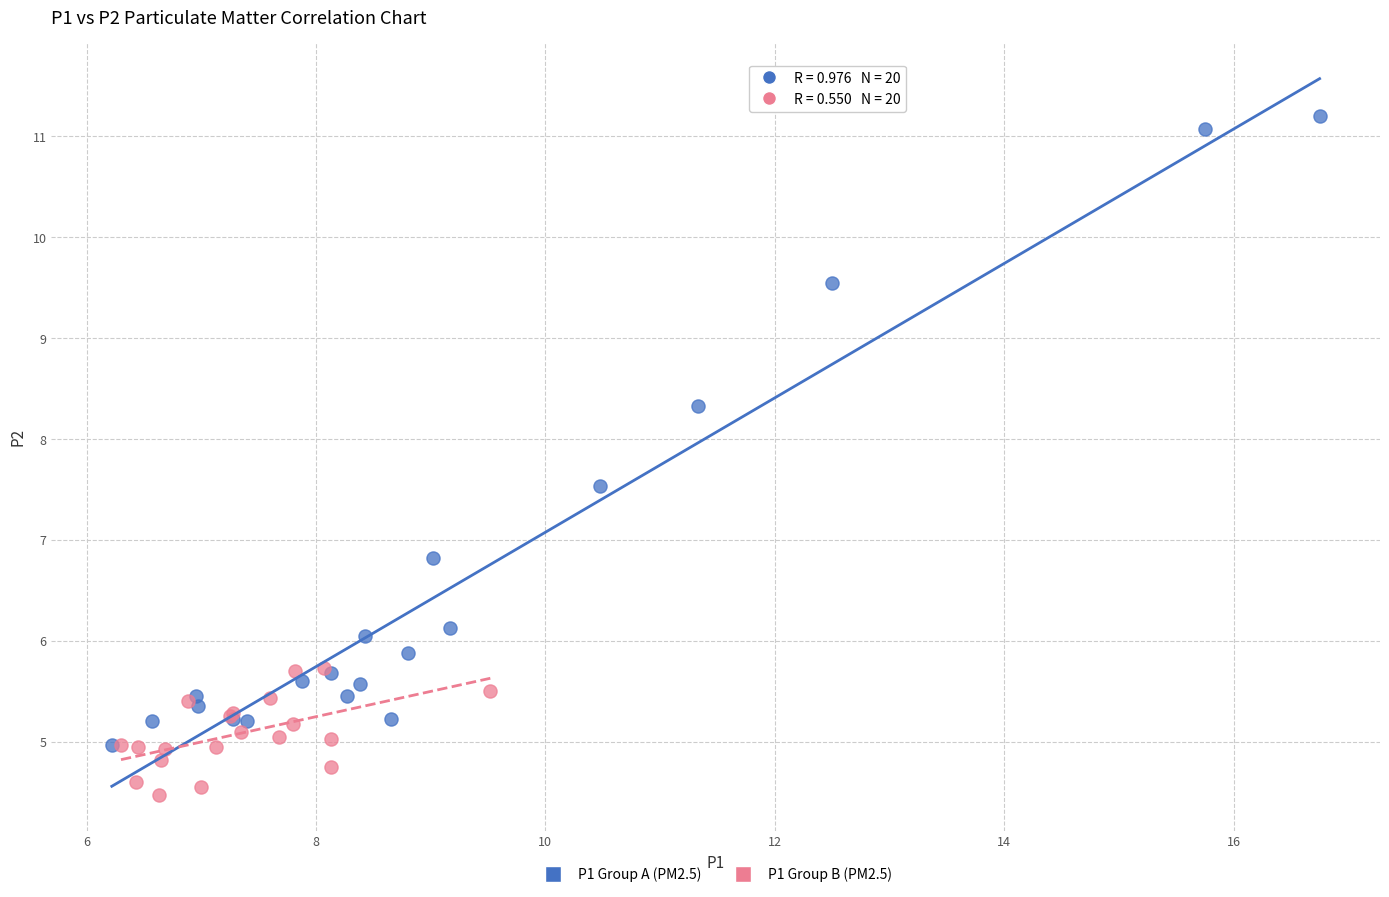

Which series reaches the minimum Y coordinate?

P1 Group B (PM2.5)